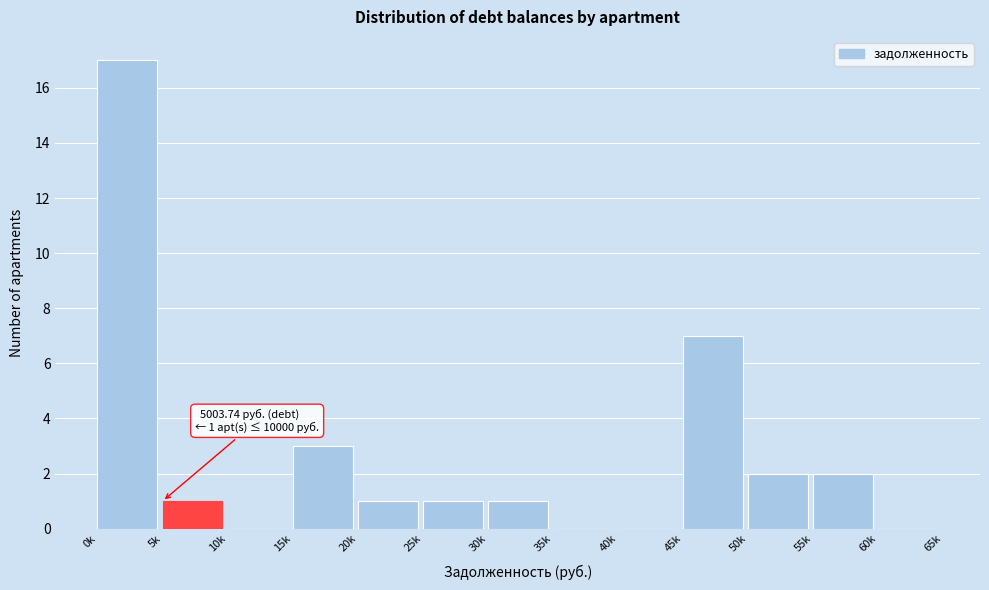

Reading left to right, what are all the values shown in this chart?

0k=17	5k=1	10k=0	15k=3	20k=1	25k=1	30k=1	35k=0	40k=0	45k=7	50k=2	55k=2	60k=0